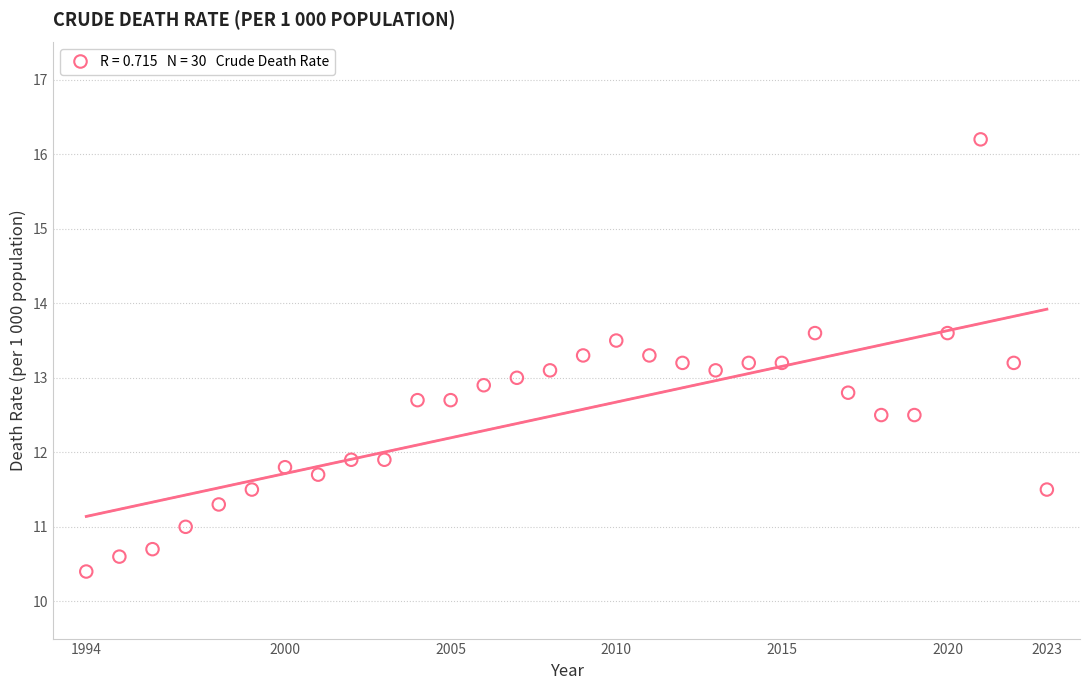

What is the range of Y values (max minus min)?

5.8